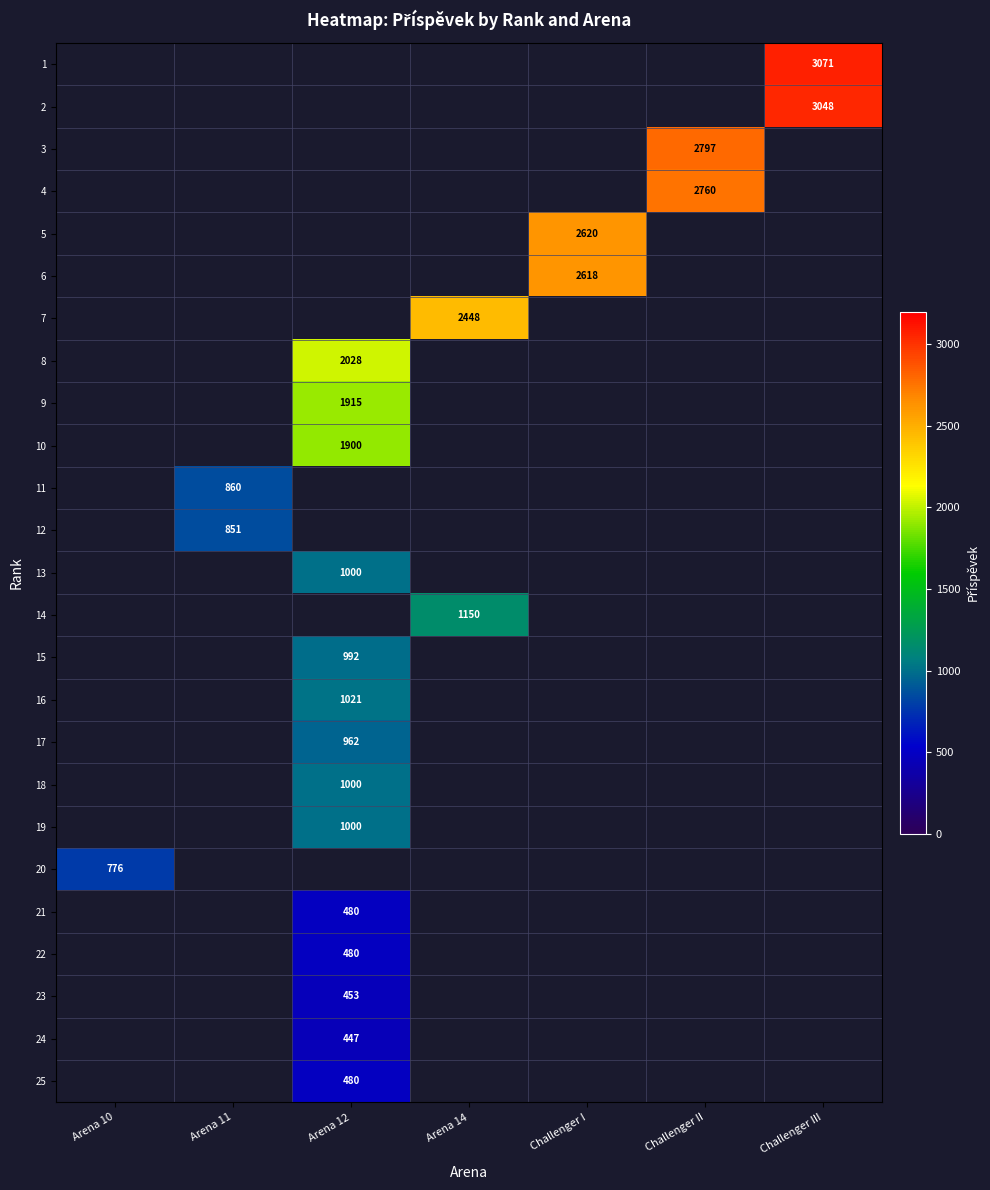

Is it true that 25 equals 146 at Arena 12?

False